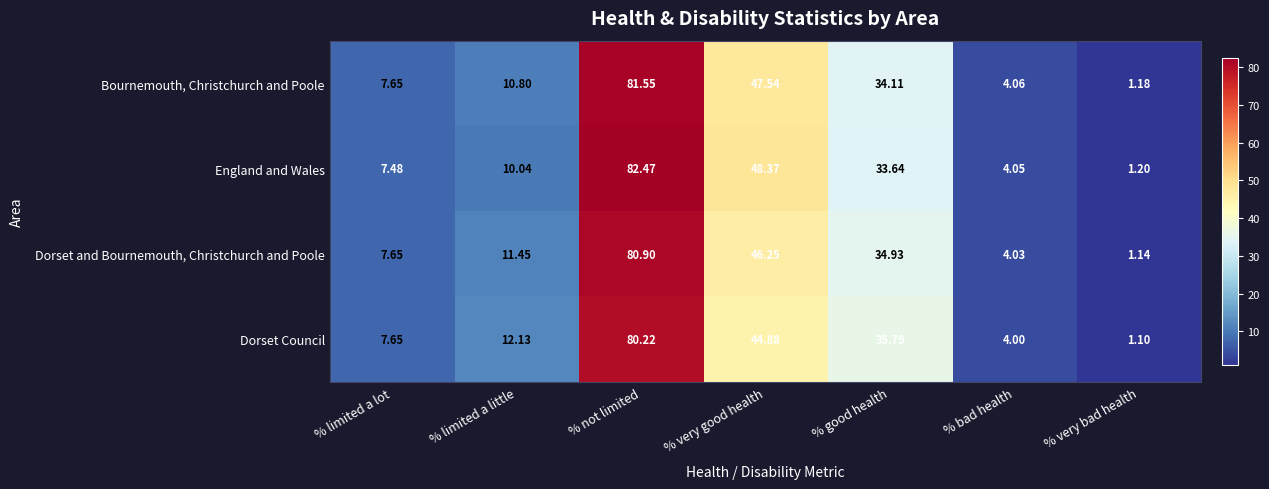

What is the greatest value displayed?

82.5